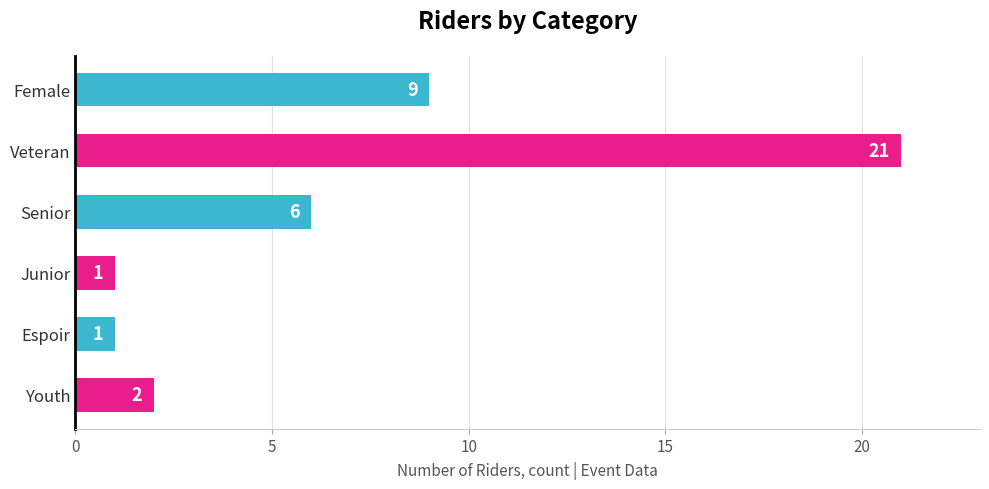

What is the difference between the second highest and second lowest values?

8